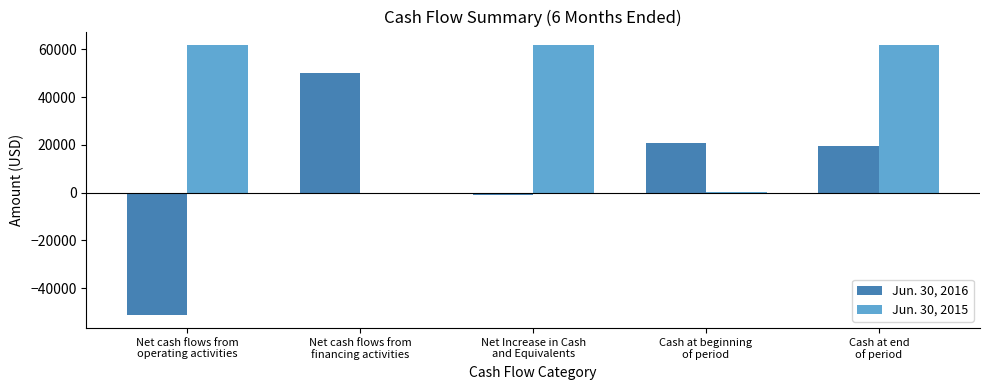

What are all the series names shown in the legend?

Jun. 30, 2016, Jun. 30, 2015